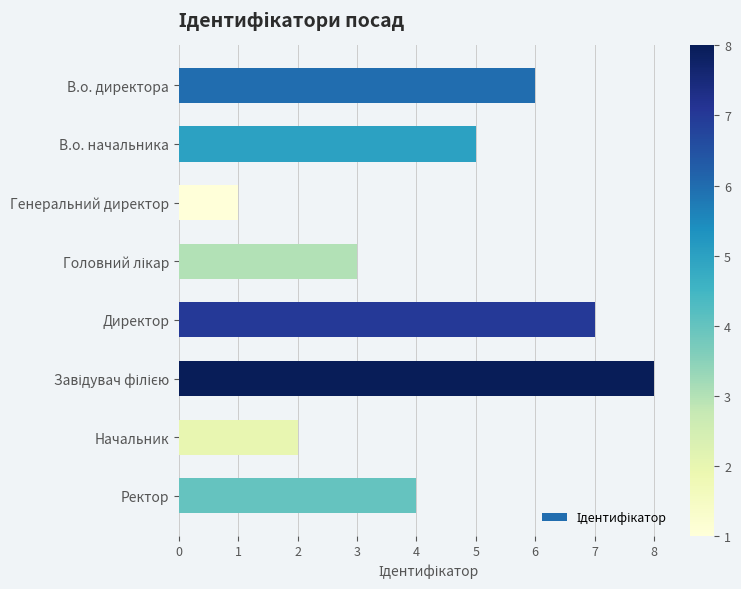

Which has a higher value, Генеральний директор or Начальник?

Начальник